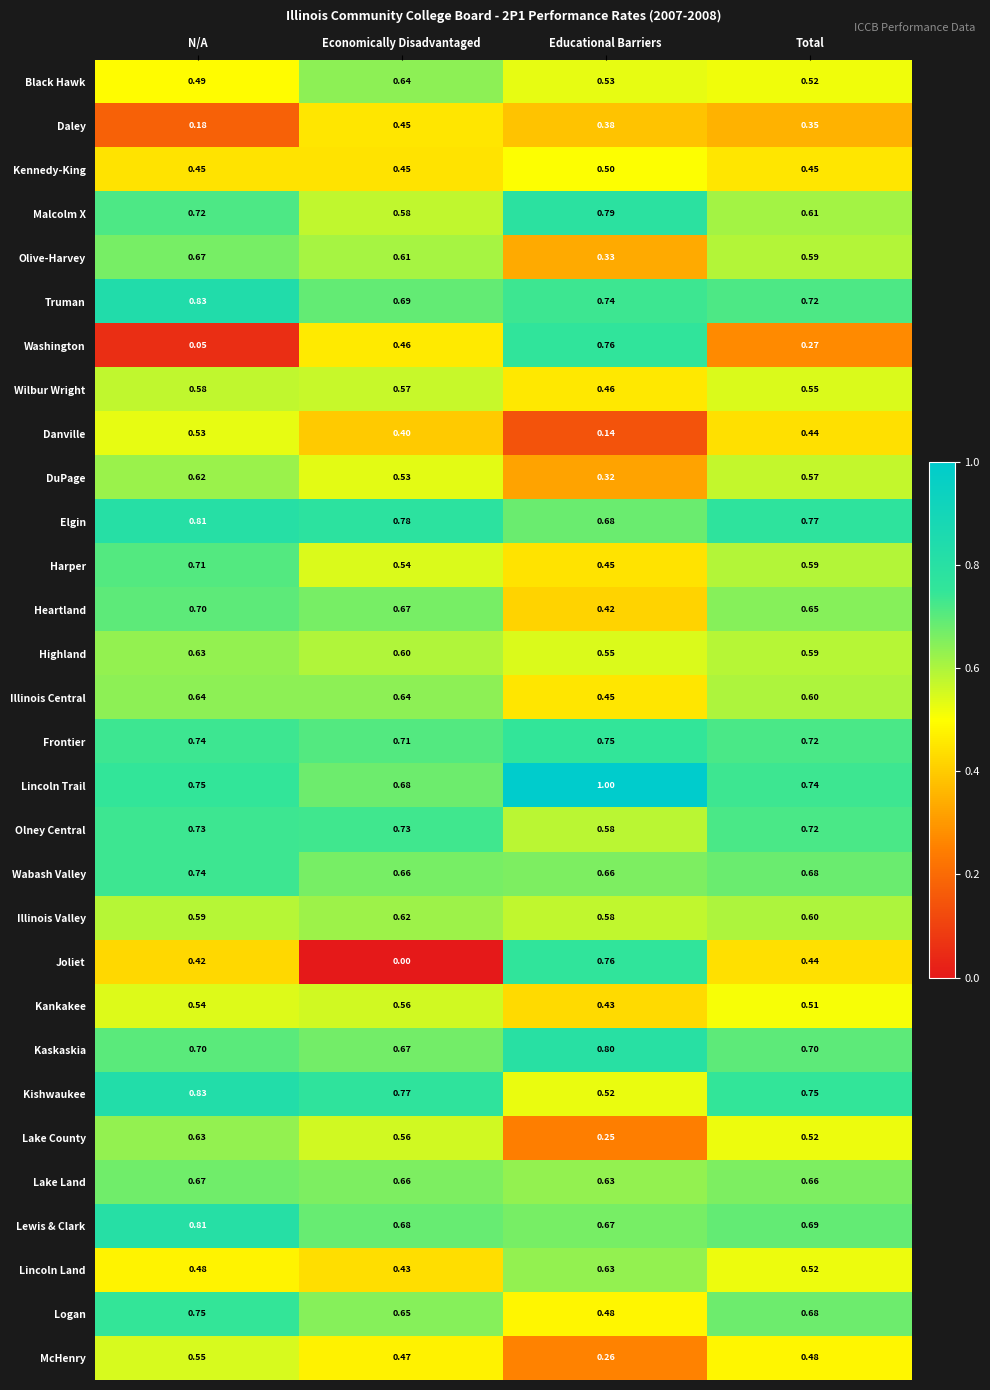

List the labels in order of Elgin value, smallest first.

Educational Barriers, Total, Economically Disadvantaged, N/A